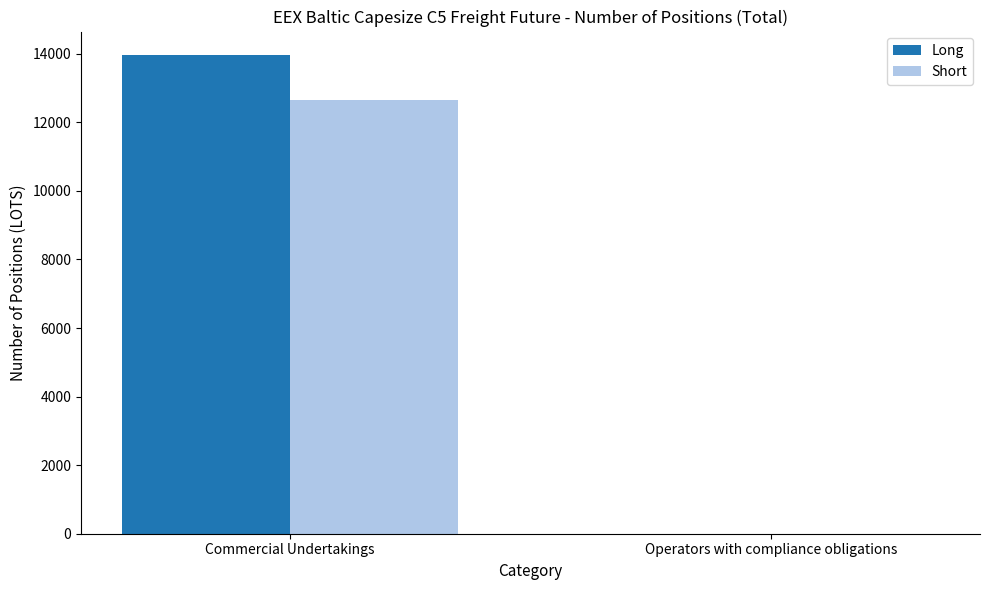

What is the sum of the Long values at Commercial Undertakings and Operators with compliance obligations?

13950